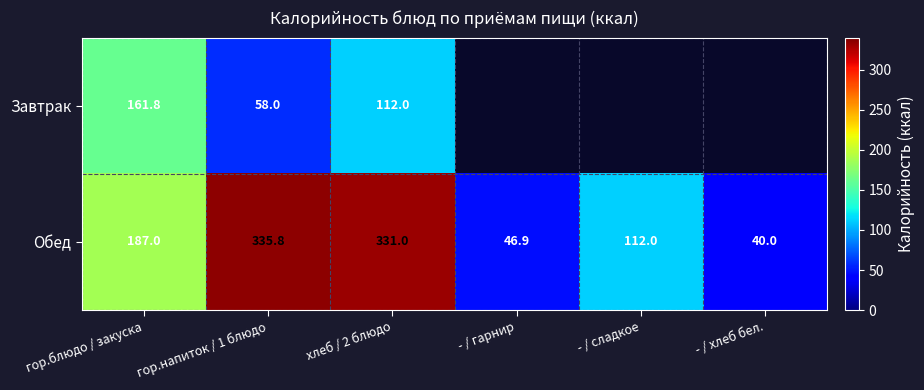

True or false: Обед has a value of 112.0 at - / сладкое.

True